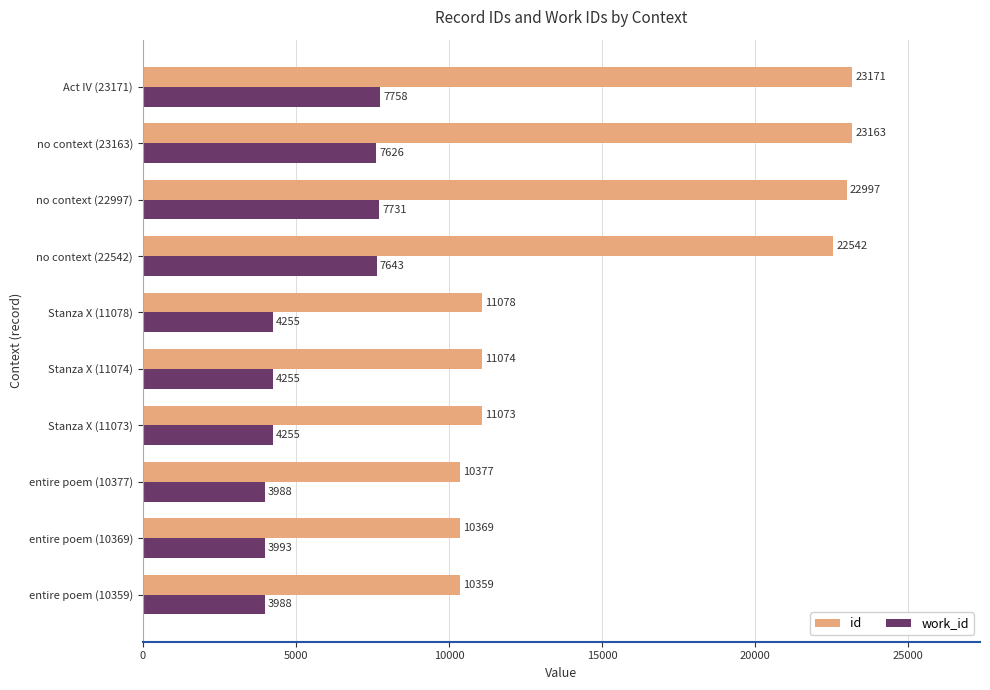

True or false: id has a value of 11073 at Stanza X (11073).

True